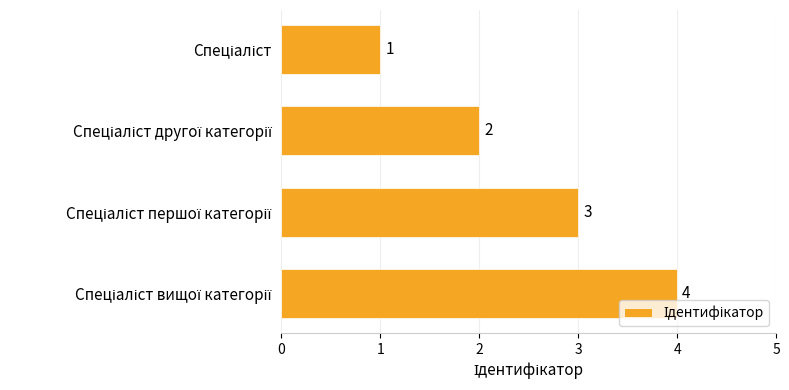

What is the greatest value displayed?

4